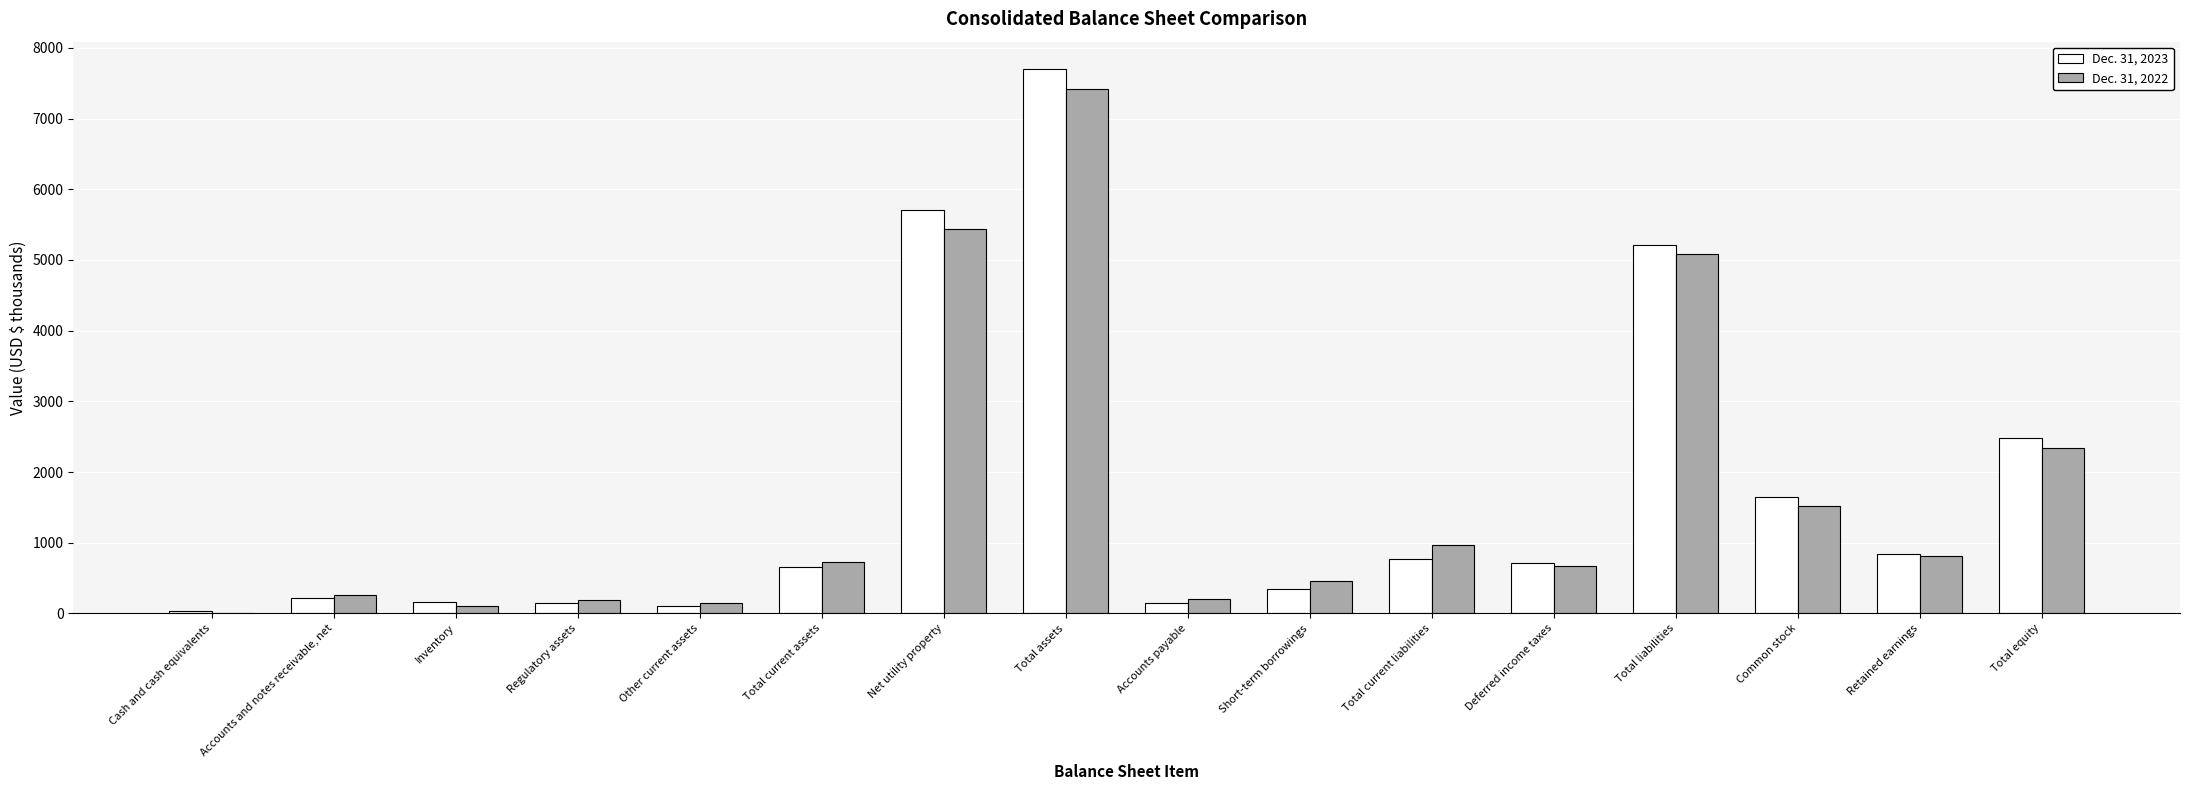

Between Inventory and Total current liabilities, which series saw the biggest shift?

Dec. 31, 2022